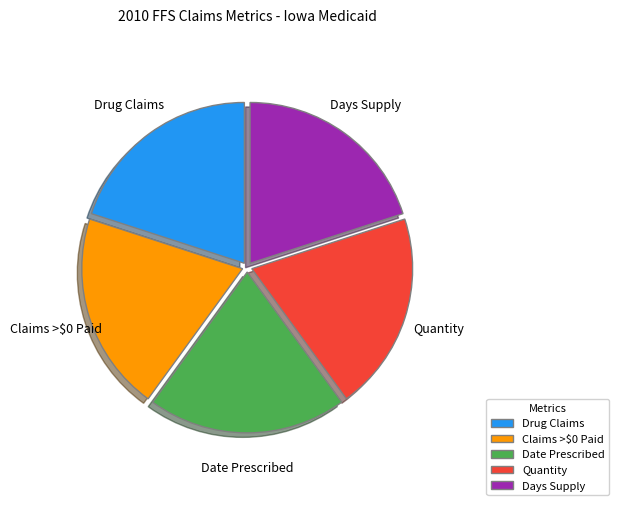

Approximately how many times larger is the value at Days Supply compared to Quantity?

1.0